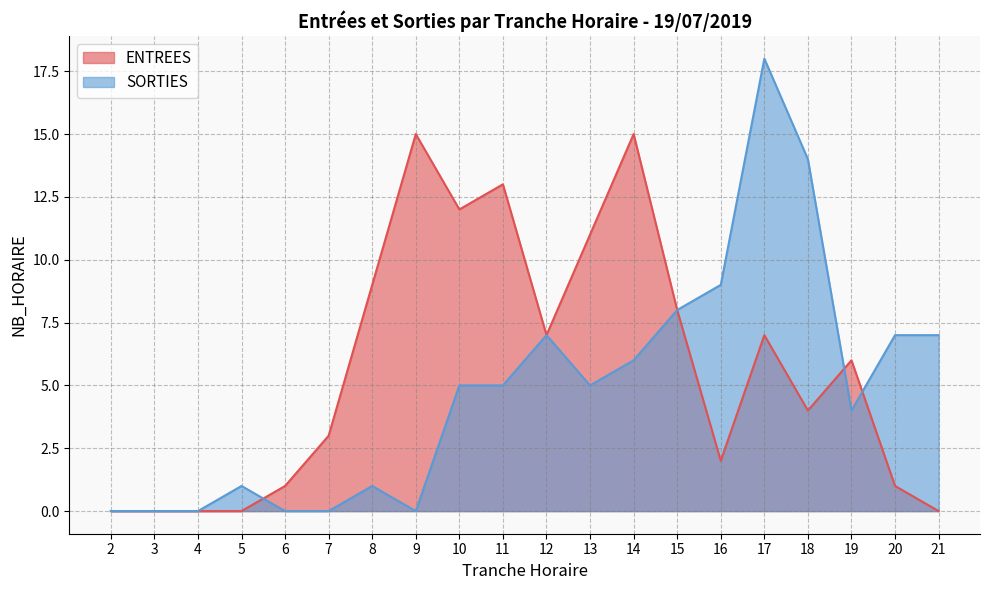

List the labels in order of SORTIES value, smallest first.

2, 3, 4, 6, 7, 9, 5, 8, 19, 10, 11, 13, 14, 12, 20, 21, 15, 16, 18, 17